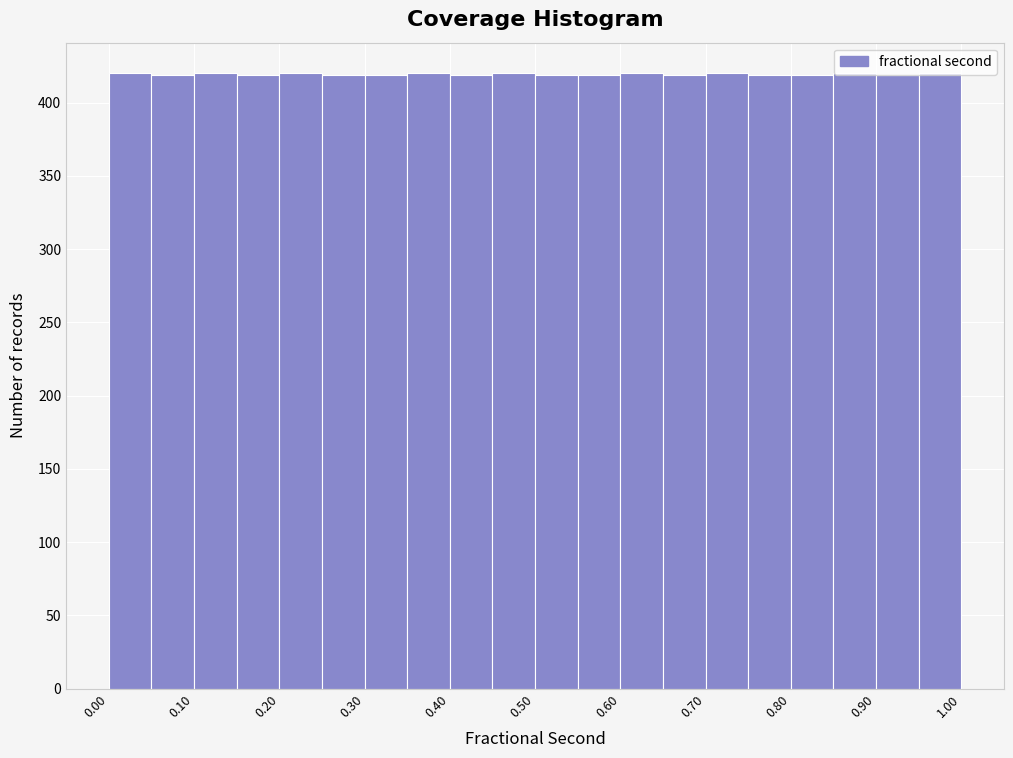

What is the height of the bar covering 0.20 to 0.25 on the x-axis? Neither the bar edges nor the heights are printed on the chart, so give them approximately, as read against the axes.

420